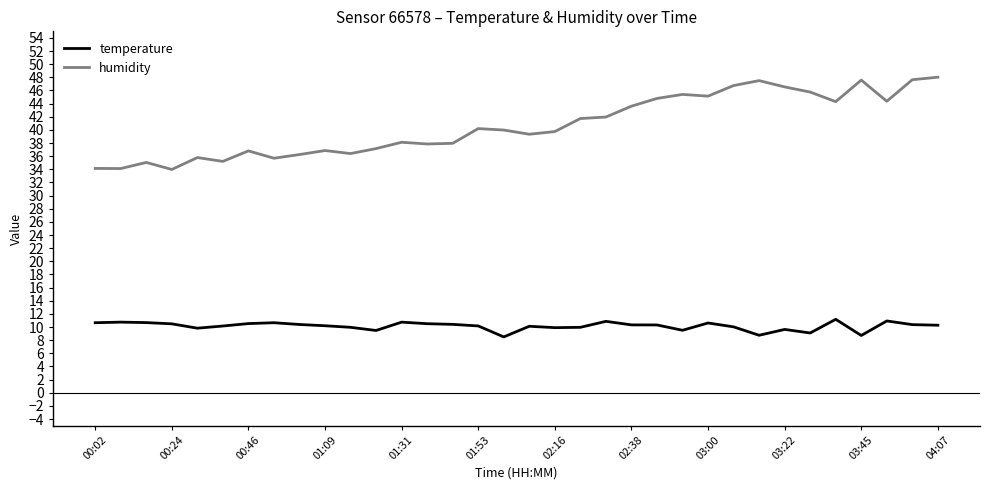

List the series in order of their overall mean, highest first.

humidity, temperature